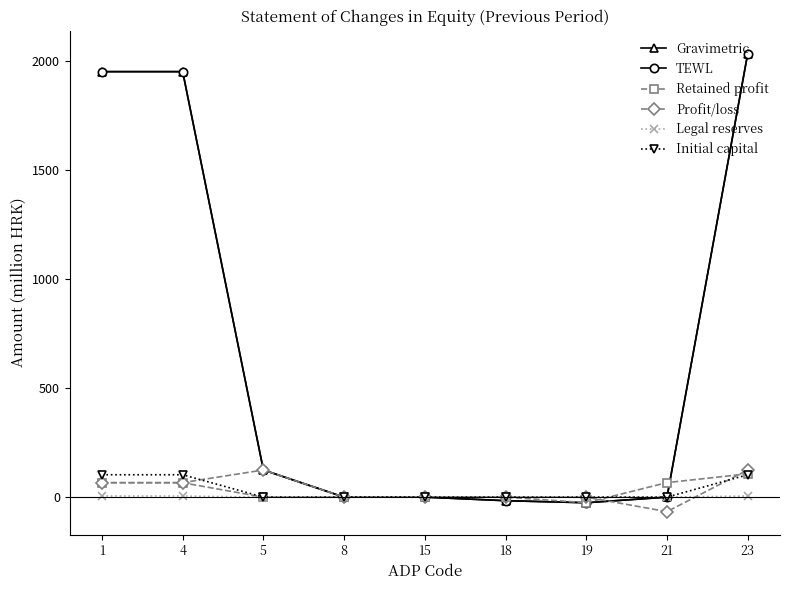

Is this an area chart (filled region under the line)?

No